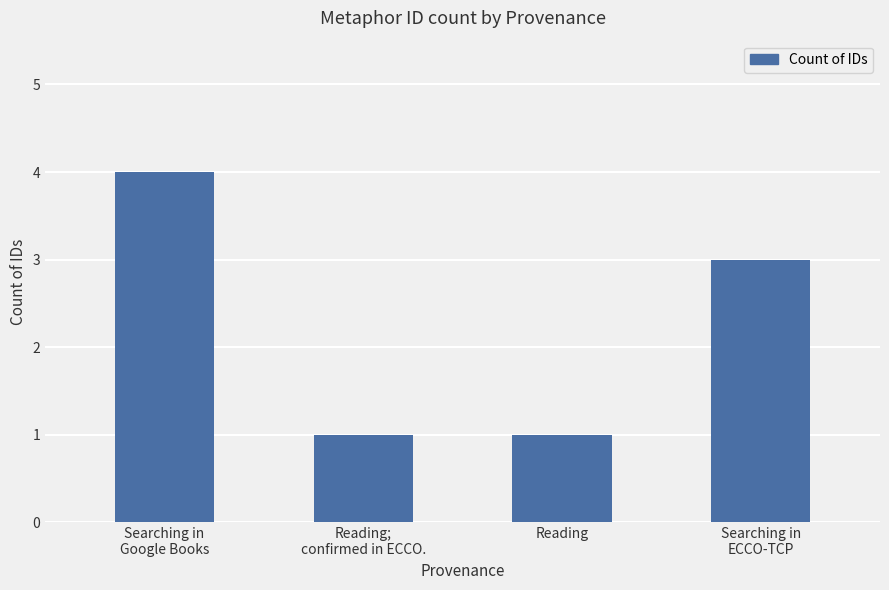

What position from the right is Reading?

2